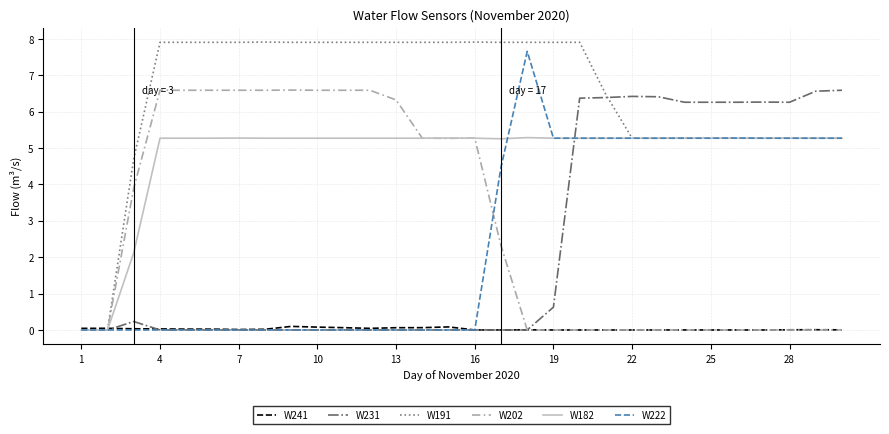

Does the chart have visible grid lines?

Yes